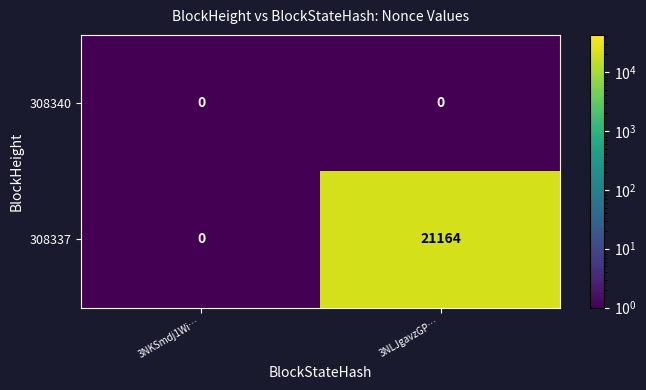

Is it true that 308340 equals 0 at 3NLJgavzGP…?

True